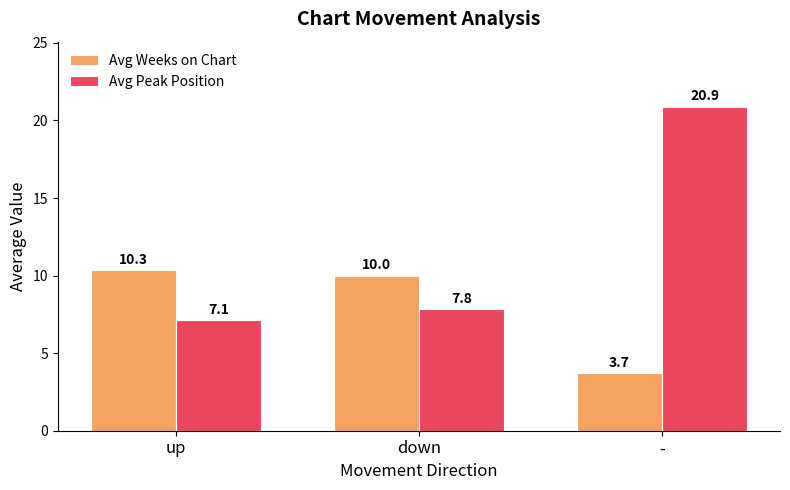

What is the value of the Avg Weeks on Chart bar at the 1st from the left?

10.3